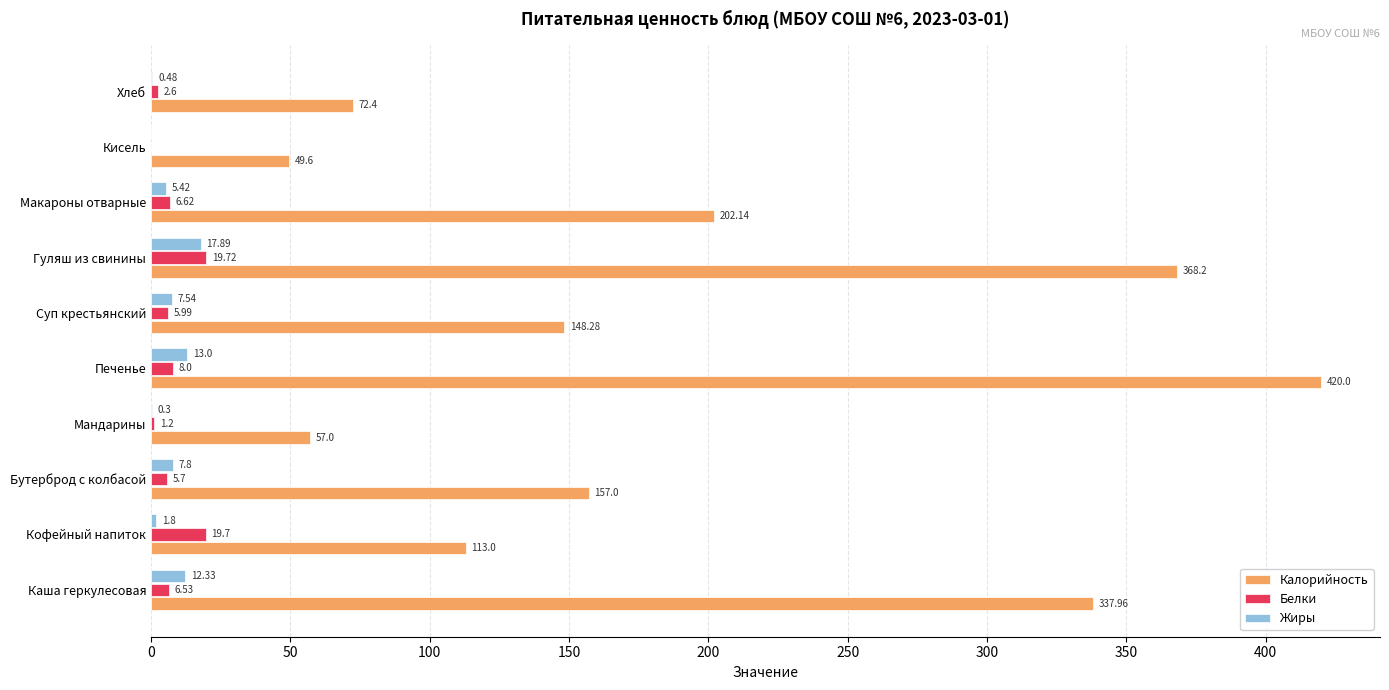

What is the total value across all series at Мандарины?

58.5